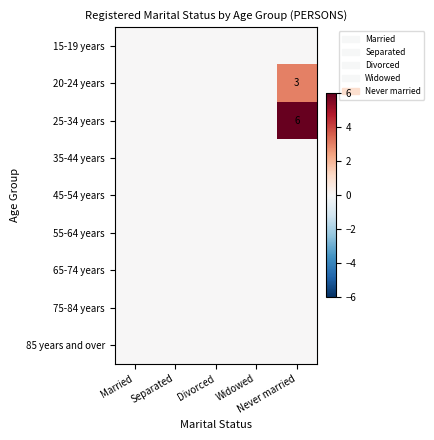

Which category has the lowest value in the 85 years and over series?

Married